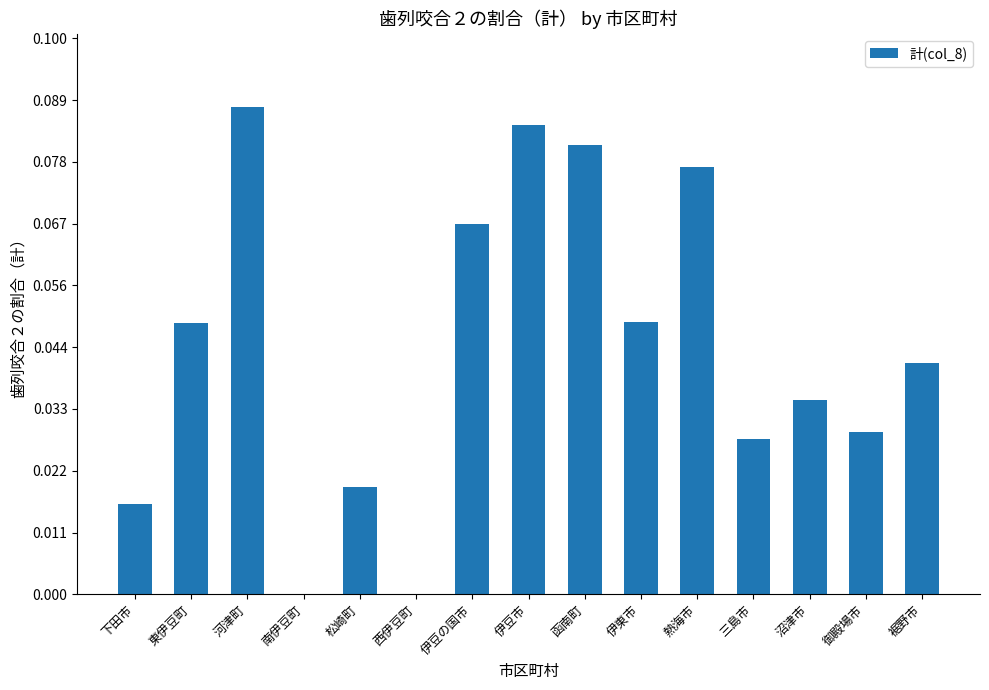

How many series are shown in this chart?

1